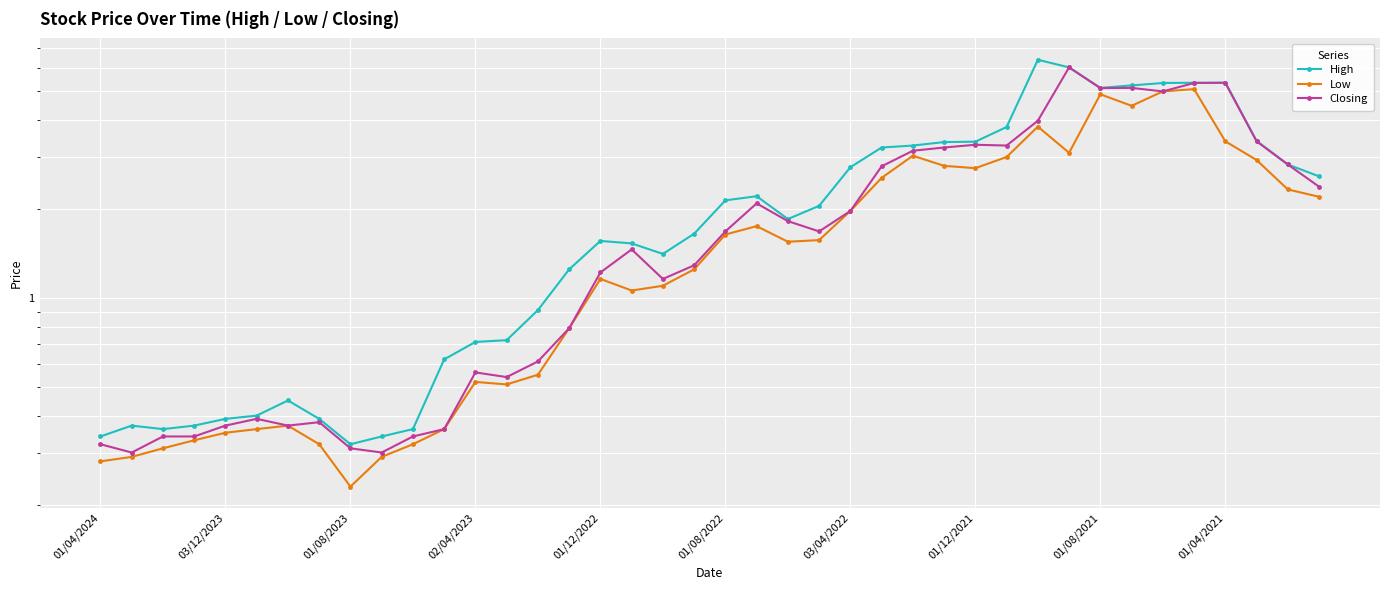

True or false: Low and High cross at least once.

False